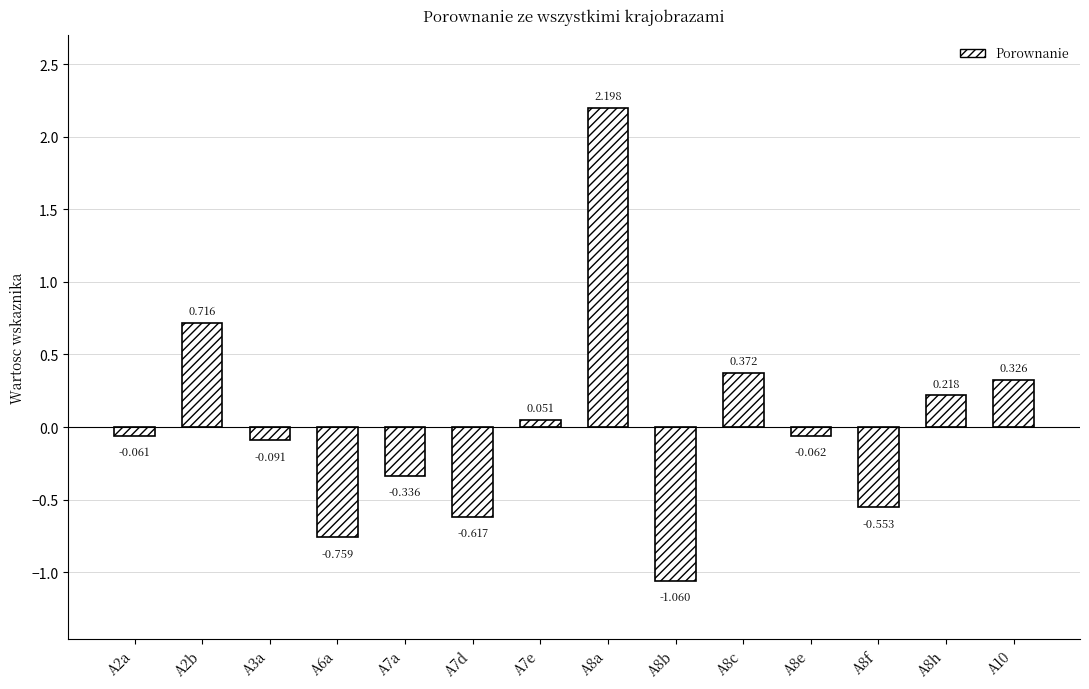

What value does the data have at A8f?

-0.6